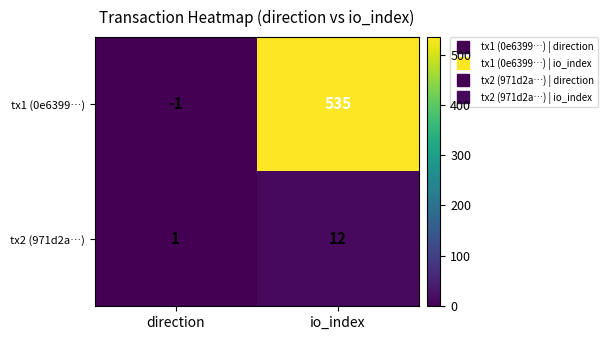

Which series has the widest spread of values?

tx1 (0e6399…)